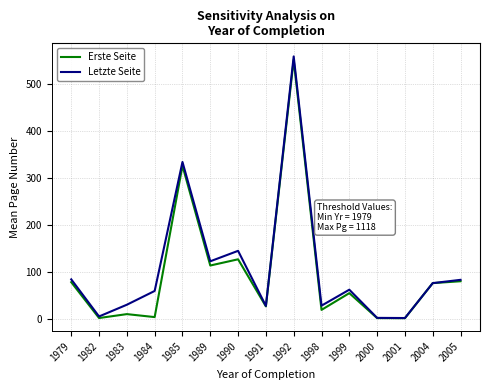

Which series has the widest spread of values?

Letzte Seite